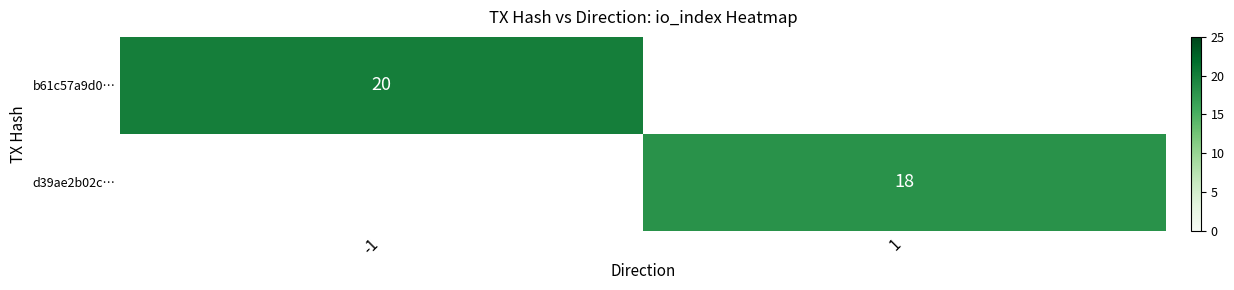

The b61c57a9d0… series shows 8 at -1. True or false?

False